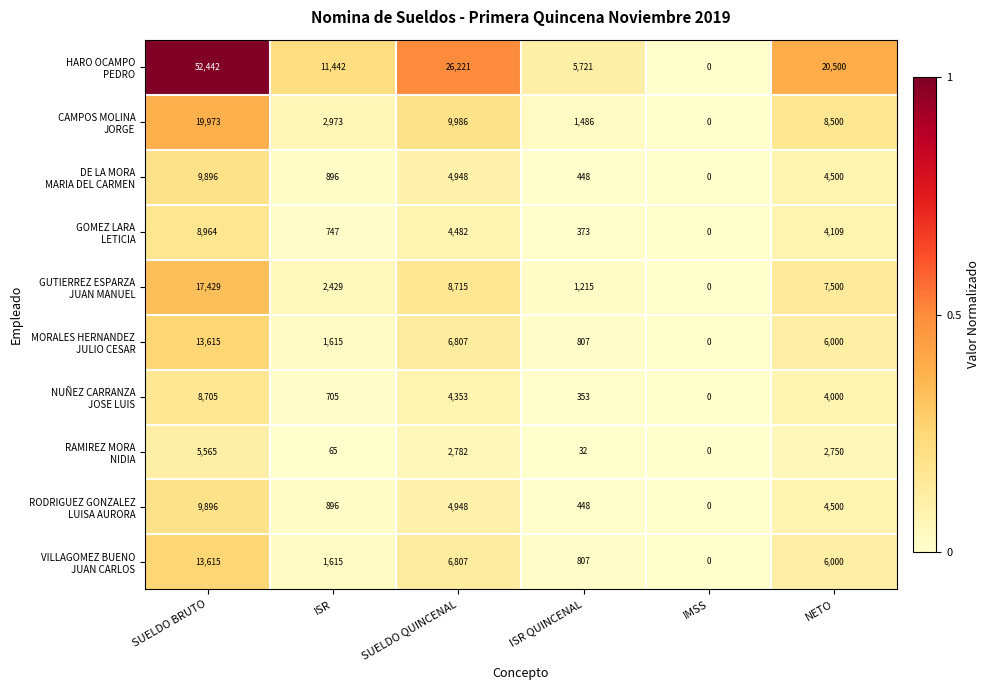

What is the difference between the highest and lowest values at ISR?

11377